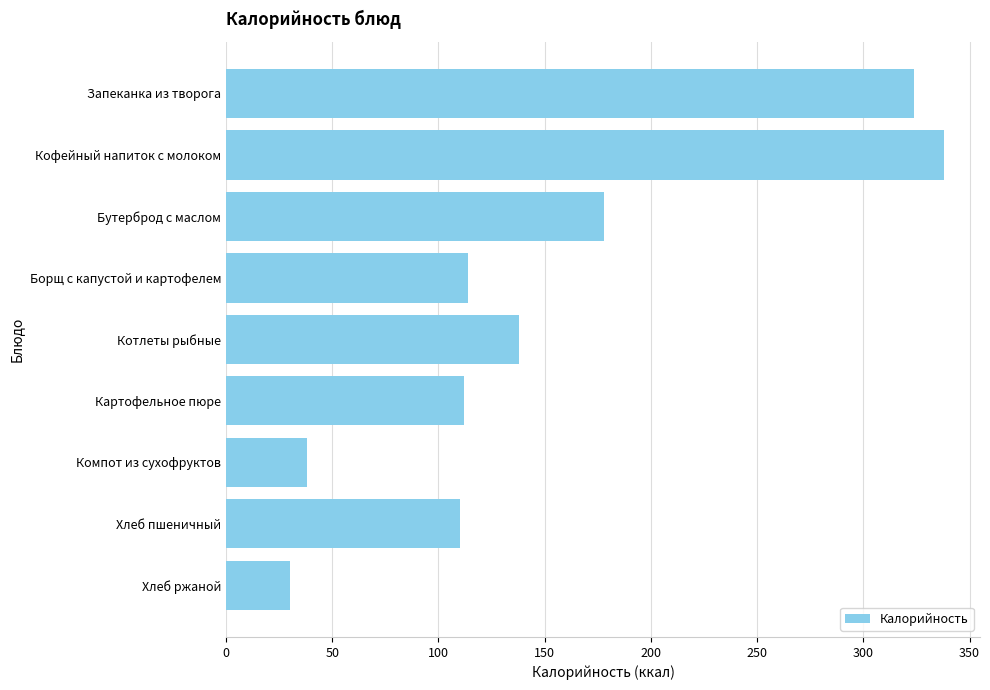

What is the difference between the second highest and second lowest values?

286